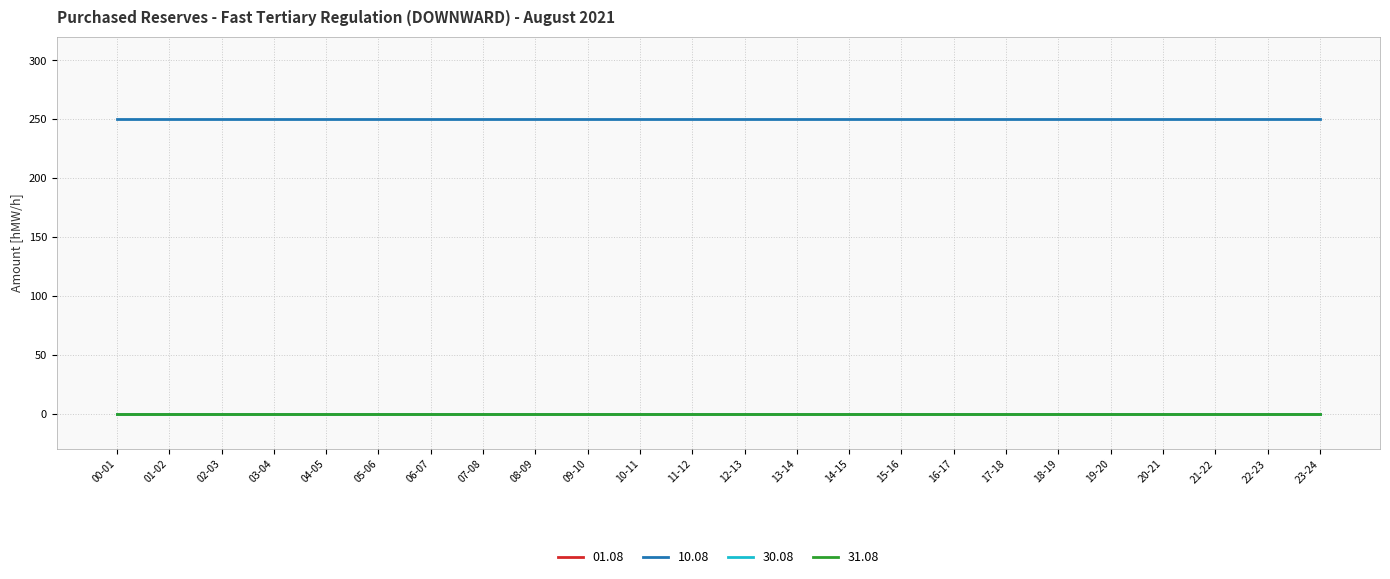

Between 04-05 and 12-13, which is larger?

04-05